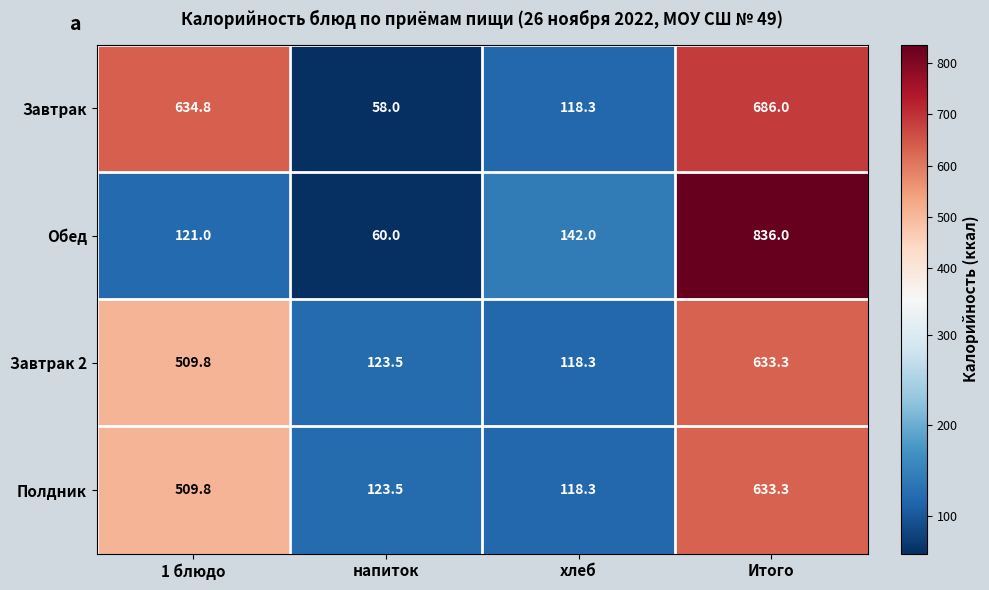

What is the minimum value shown in the chart?

58.0